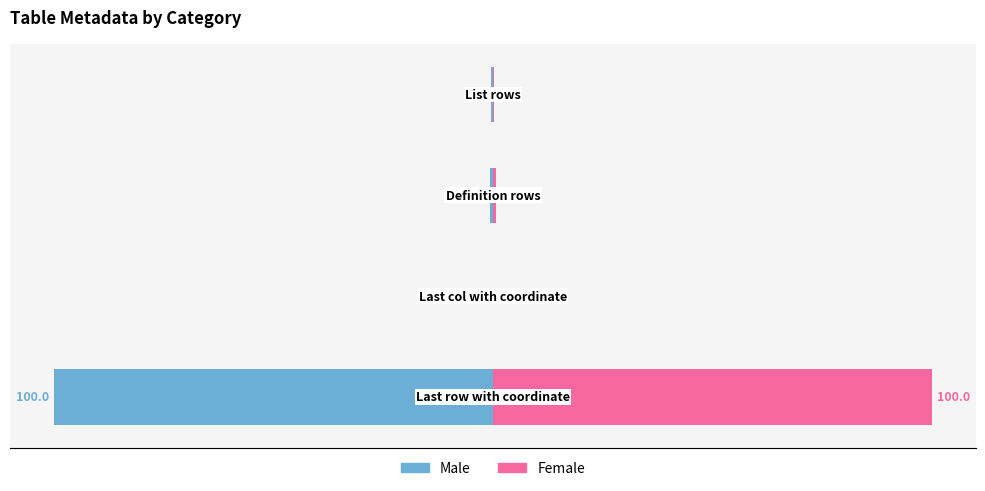

Reading left to right, transcribe all the data shown in this chart.

Male: -100.0	-0.0	-0.8	-0.3
Female: 100.0	0.0	0.8	0.3